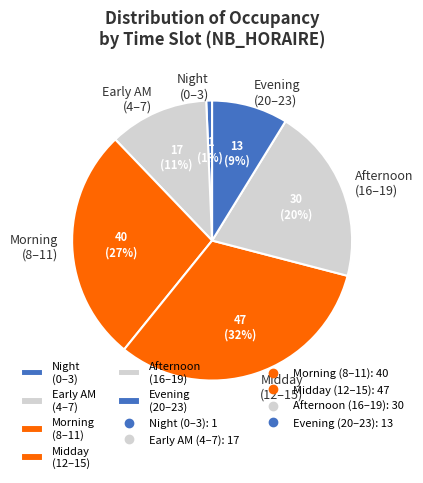

Combined, do Evening (20–23) and Morning (8–11) account for over 50%?

No